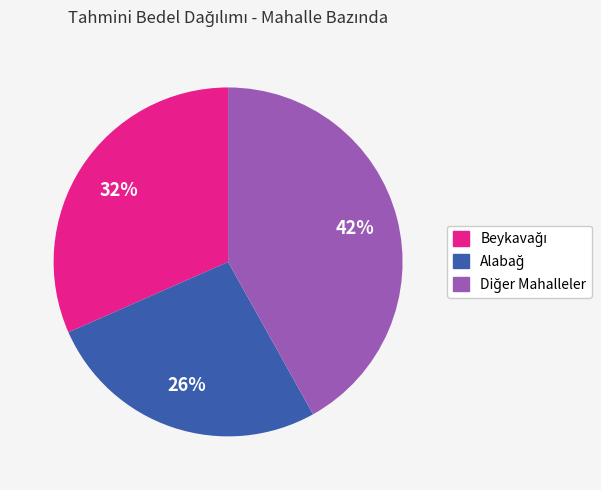

Is there any slice that represents more than half of the pie?

No